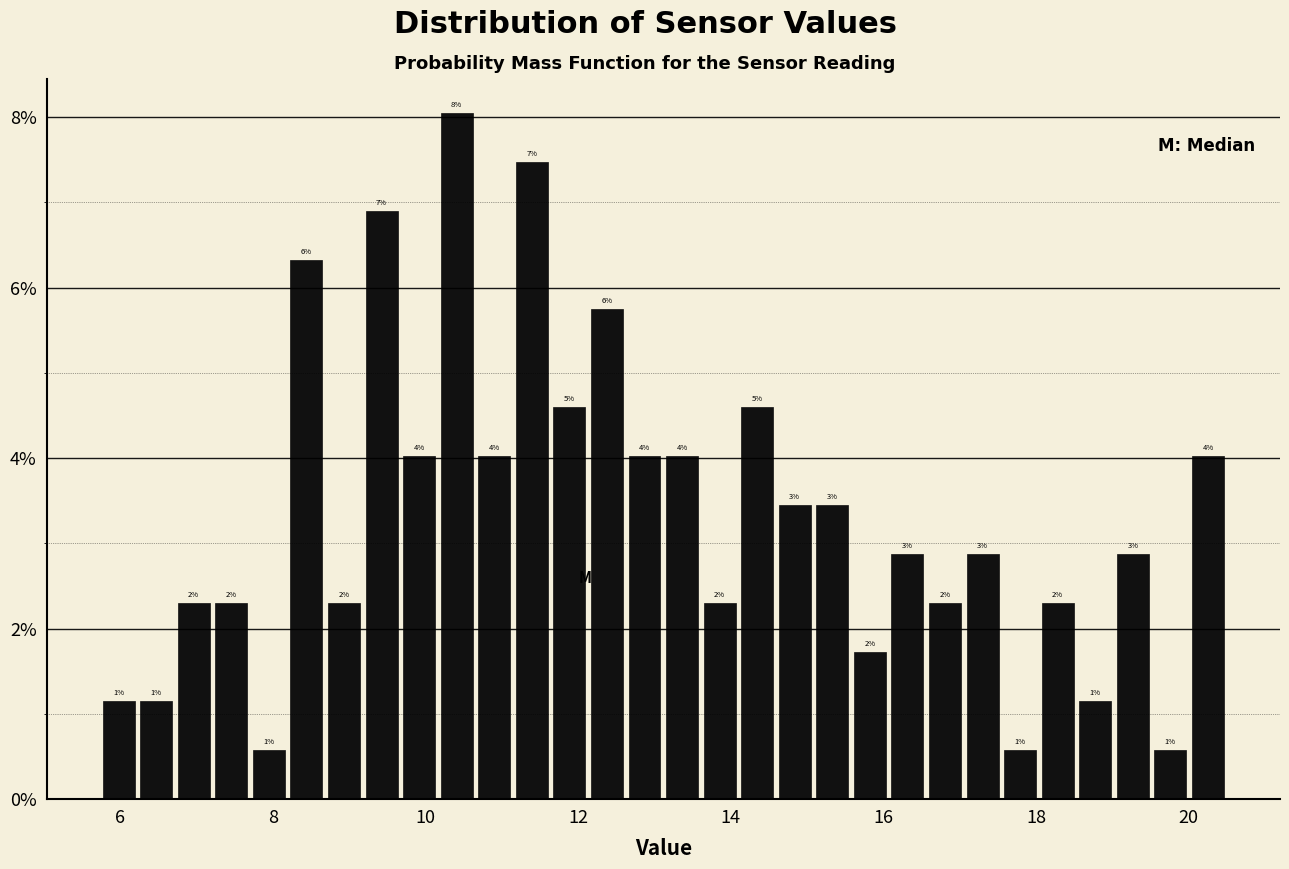

Read against the x-axis, roughly where is the centre of the tallest bar?

10.4